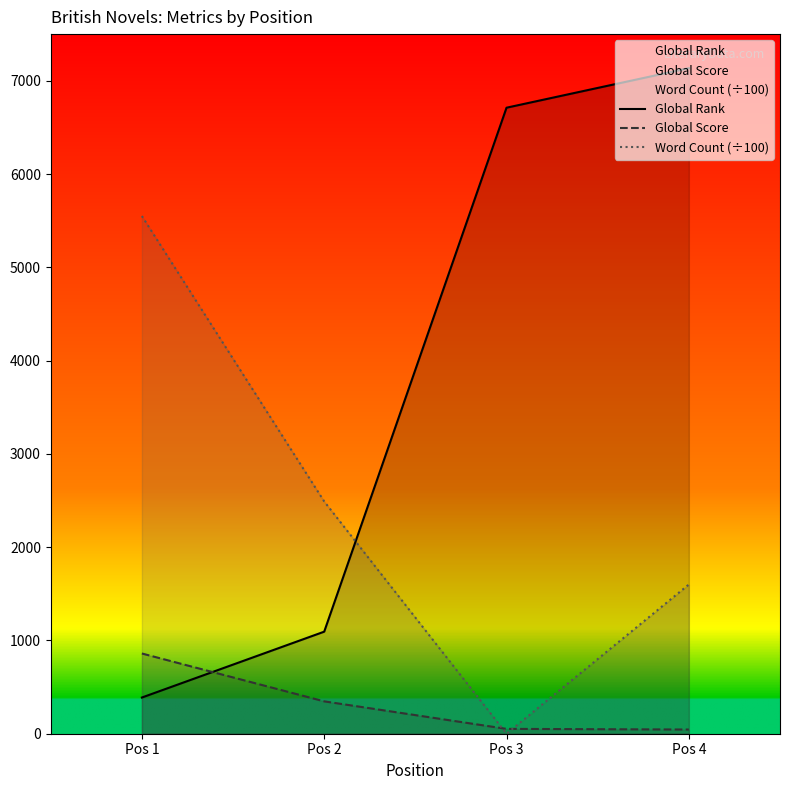

What is the sum of the Word Count (÷100) values at Pos 3 and Pos 4?

1600